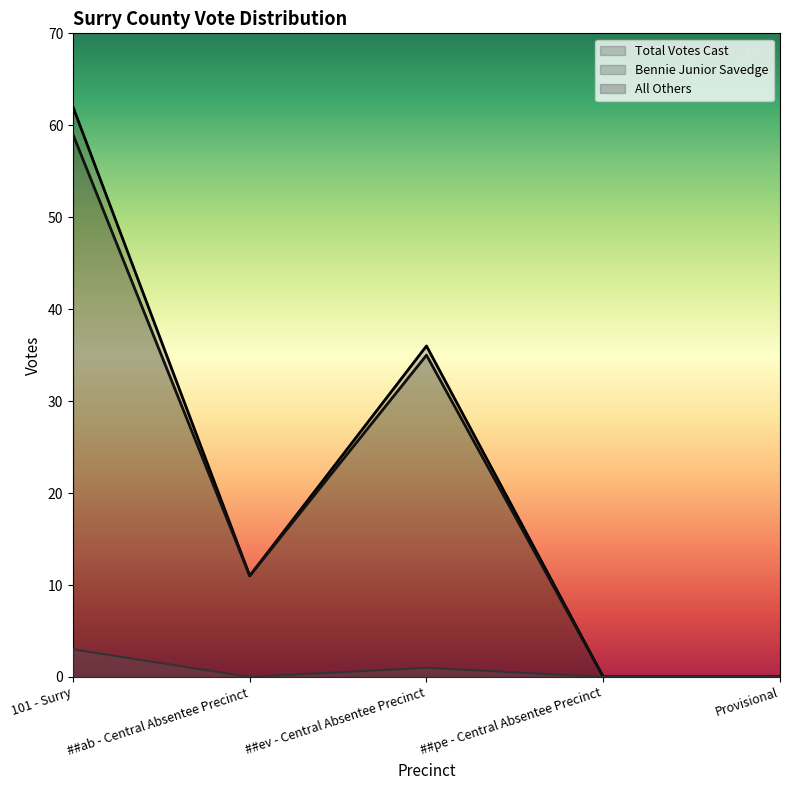

What is the maximum value for Bennie Junior Savedge?

59